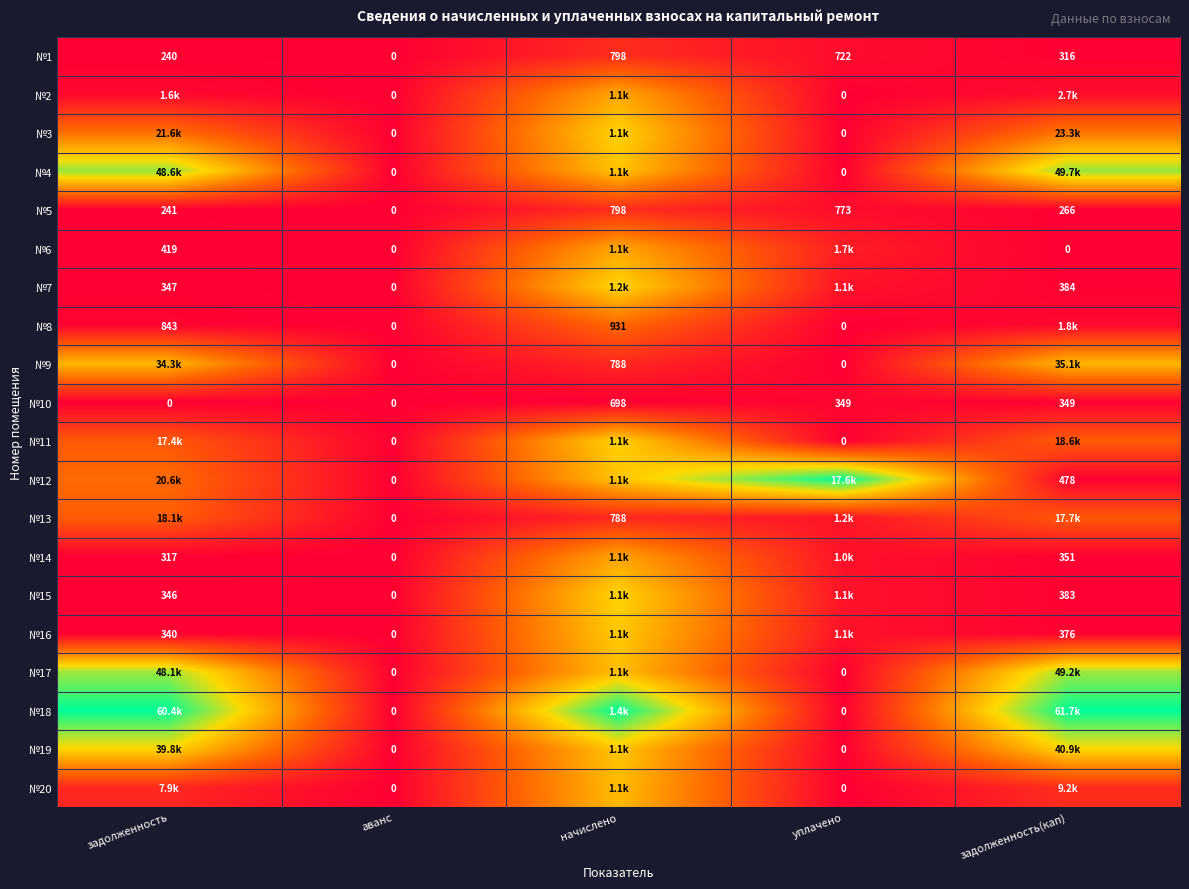

At how many categories does at least one series exceed 0?

4